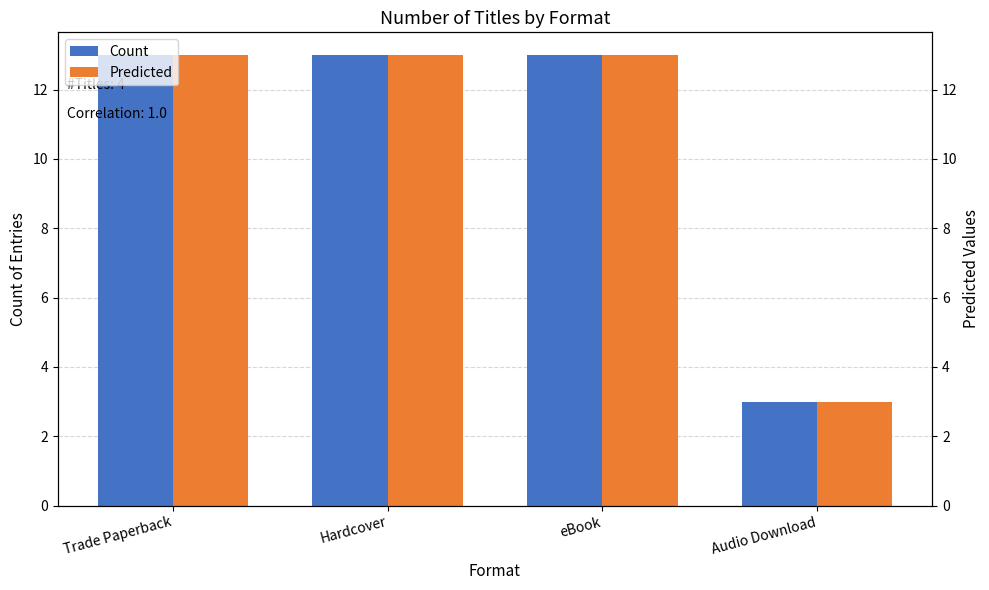

Is the value of Predicted at Trade Paperback greater than the value of Count at Hardcover?

No